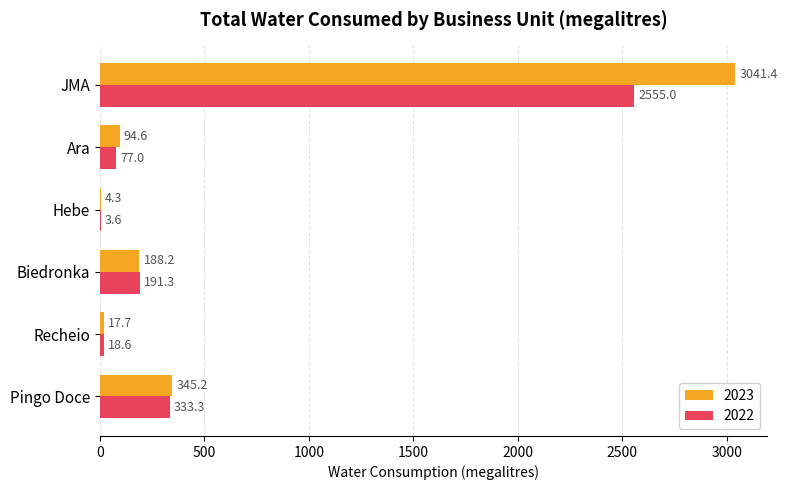

Between Pingo Doce and Hebe, which series saw the biggest shift?

2023